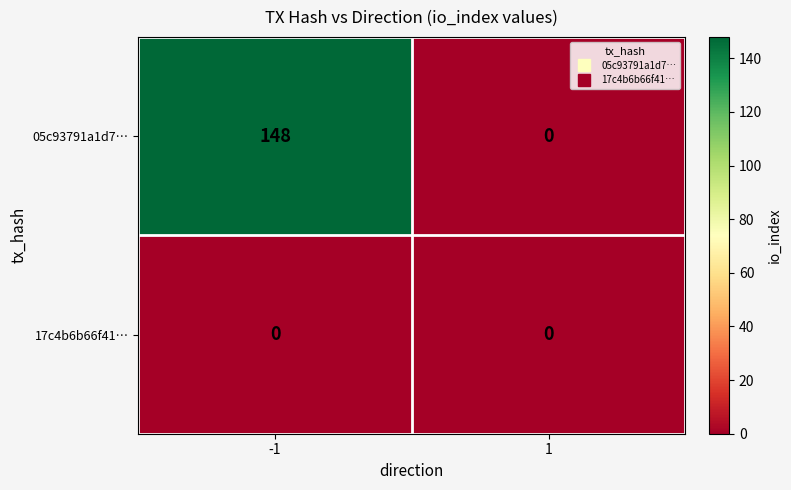

What is the maximum value for 05c93791a1d7…?

148